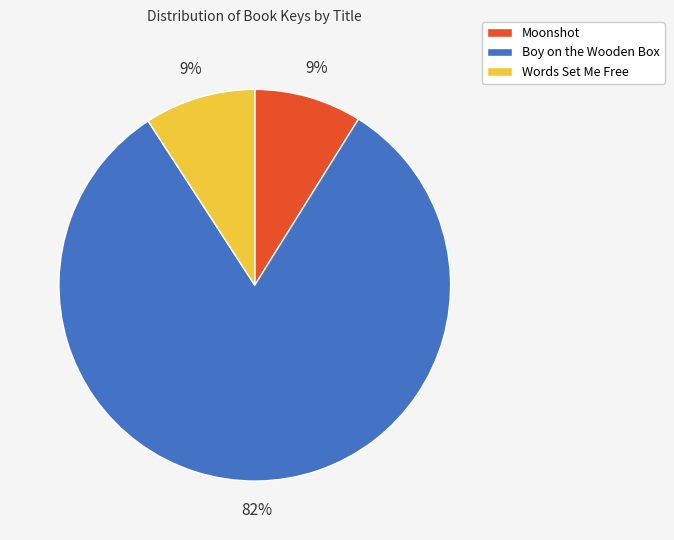

Which slice is the largest?

Boy on the Wooden Box